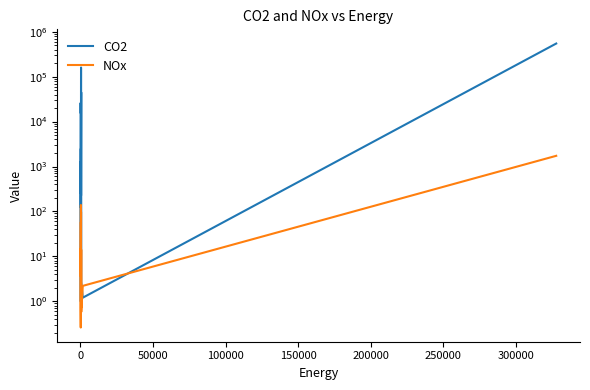

What is the difference between the maximum and minimum values in the CO2 series?

546999.0